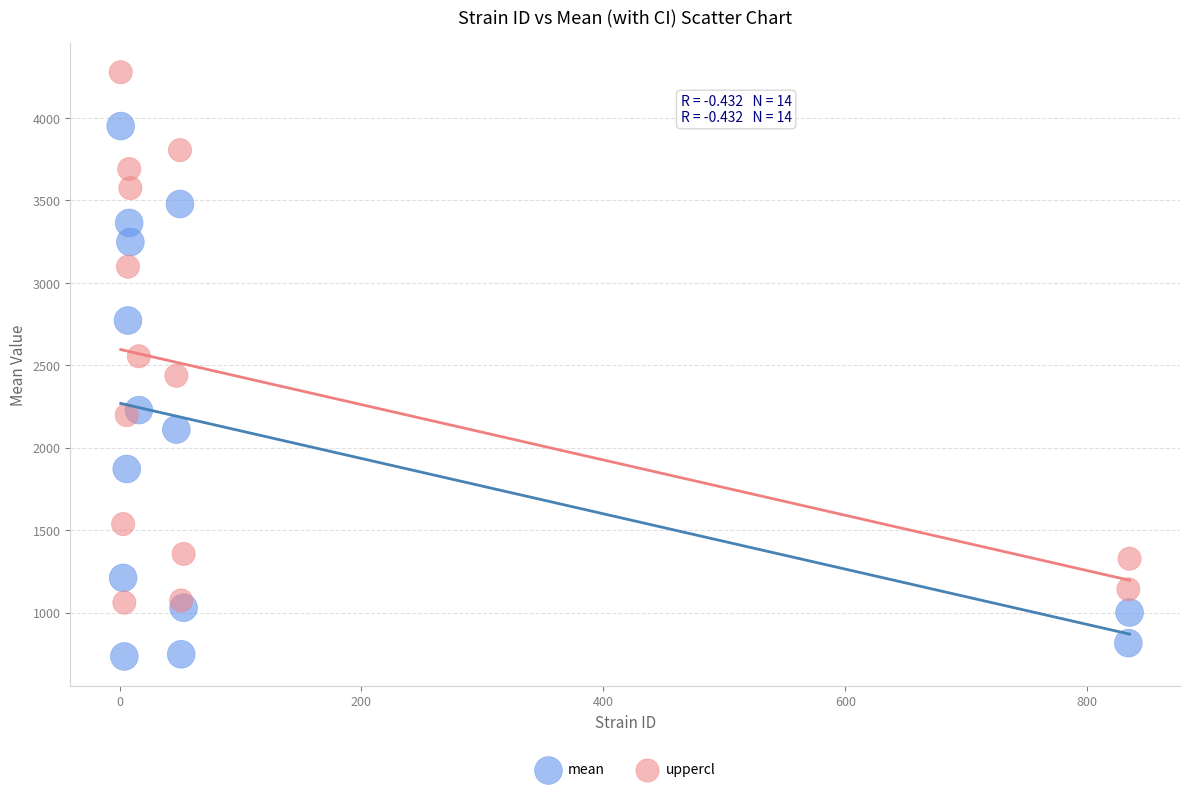

What are all the series names shown in the legend?

mean, uppercl